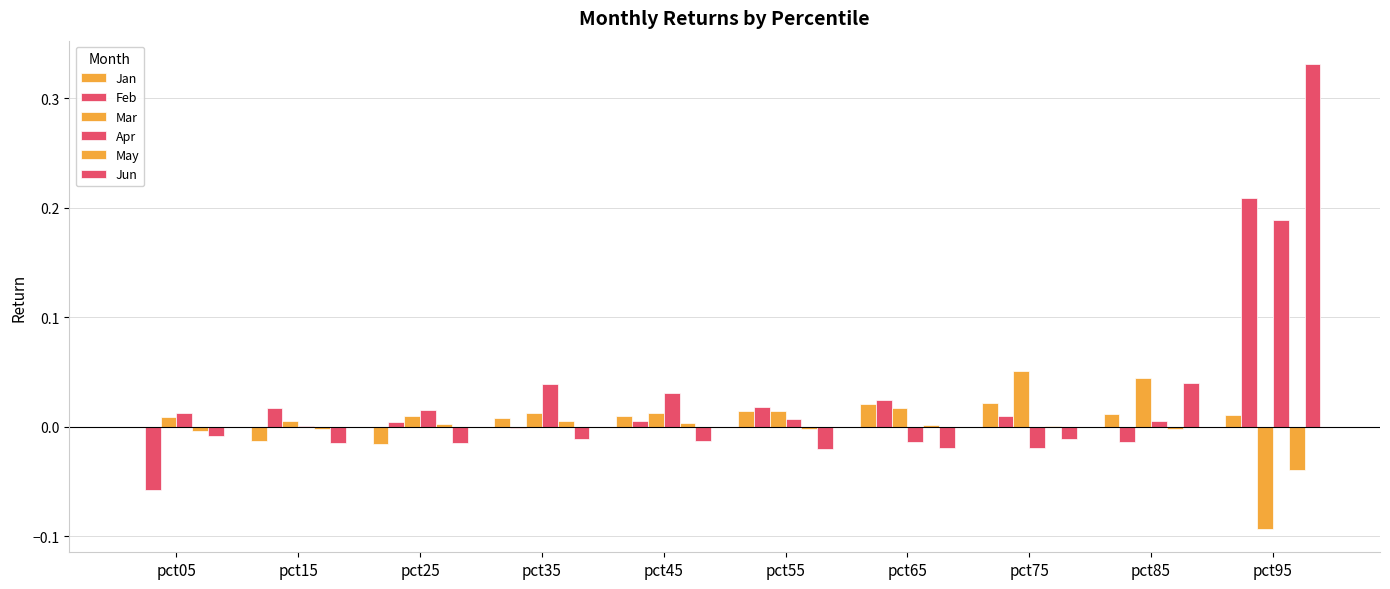

How many groups of bars are there?

10